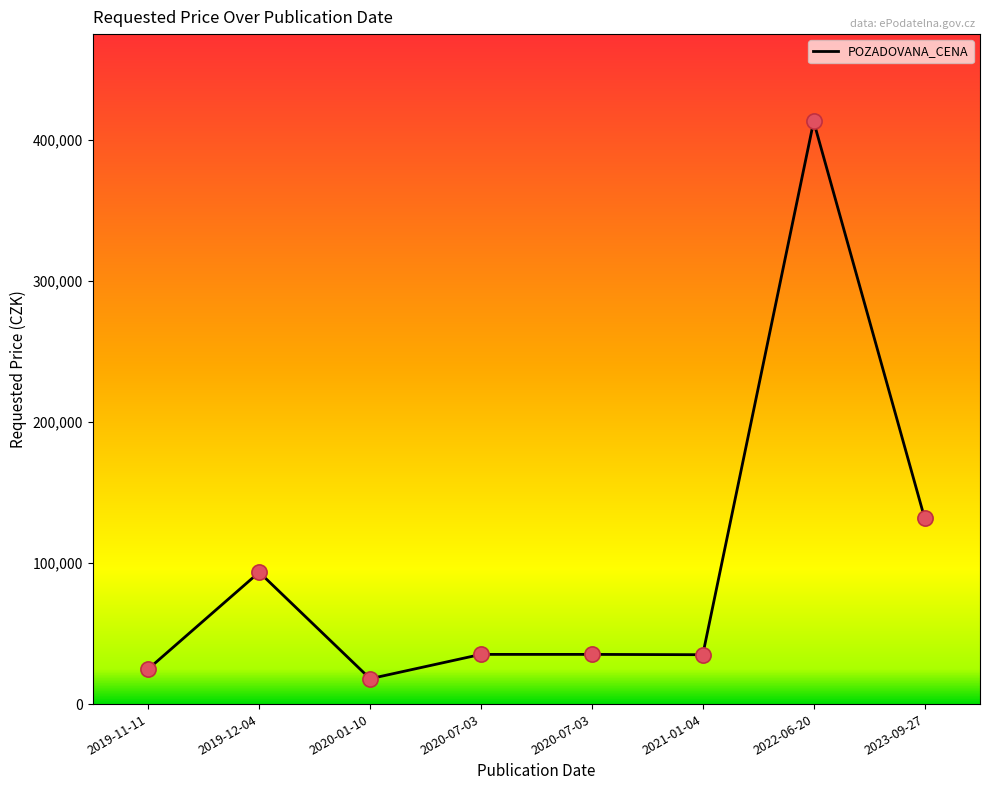

How many values are below 35230?

3